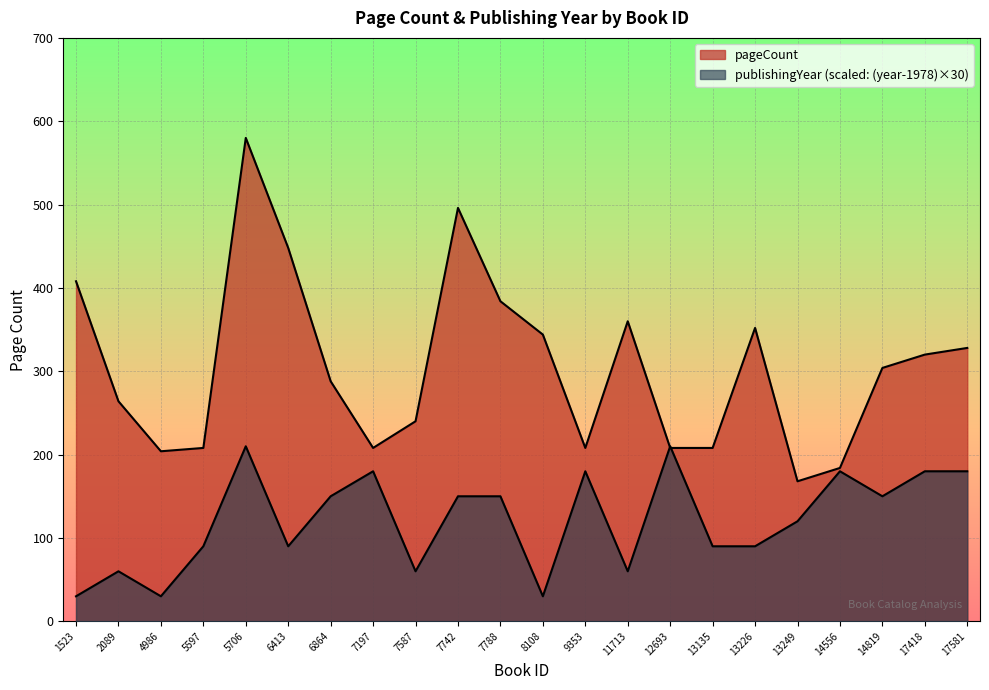

At 7788, list the series in order from largest to smallest.

pageCount, publishingYear